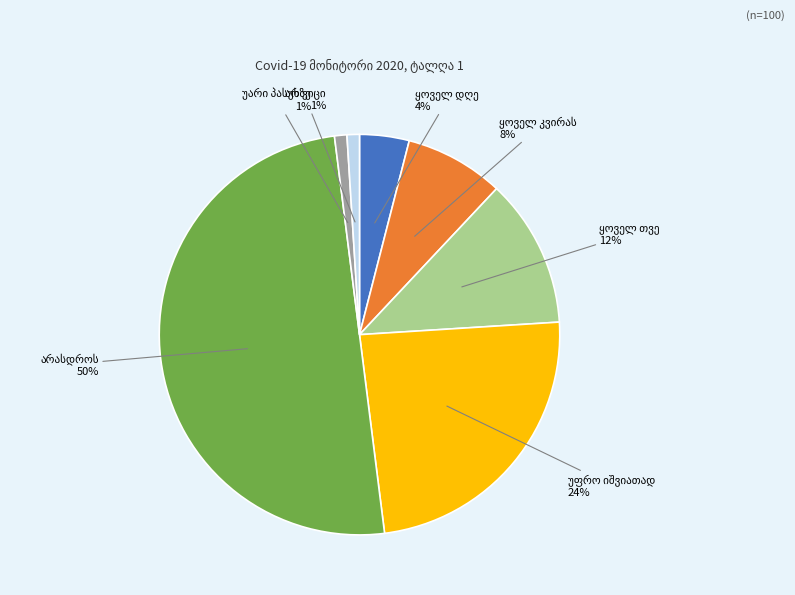

To the nearest percent, what is the difference between the largest and smallest slice percentages?

49%